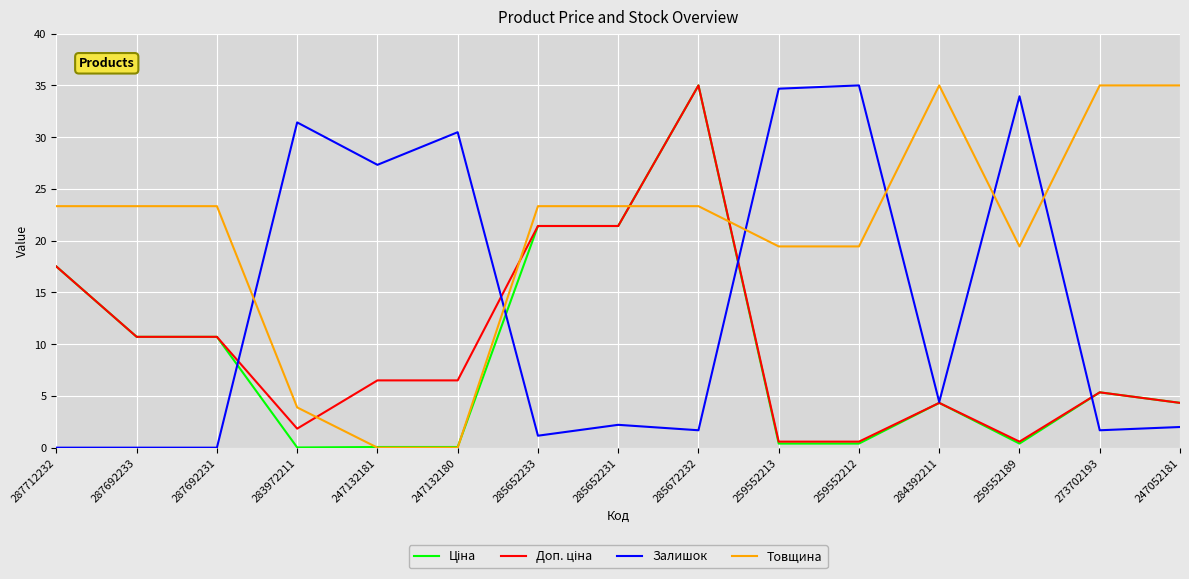

What is the spread (max minus min) of values at 285652233?

22.2